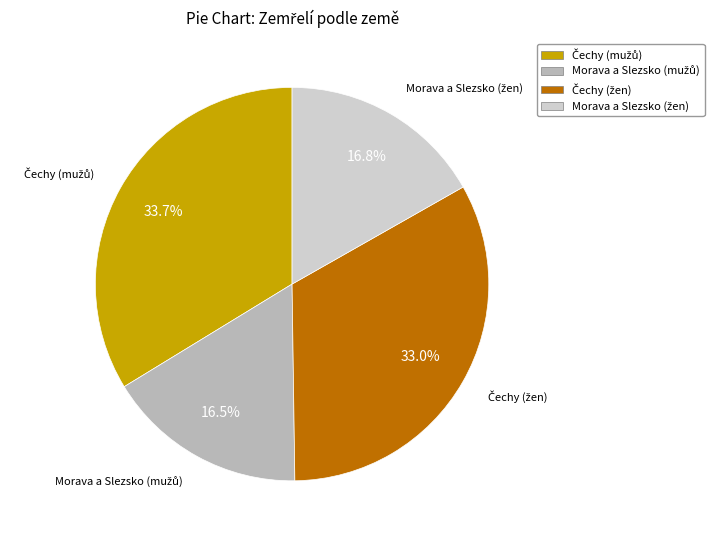

Does any single category account for the majority?

No